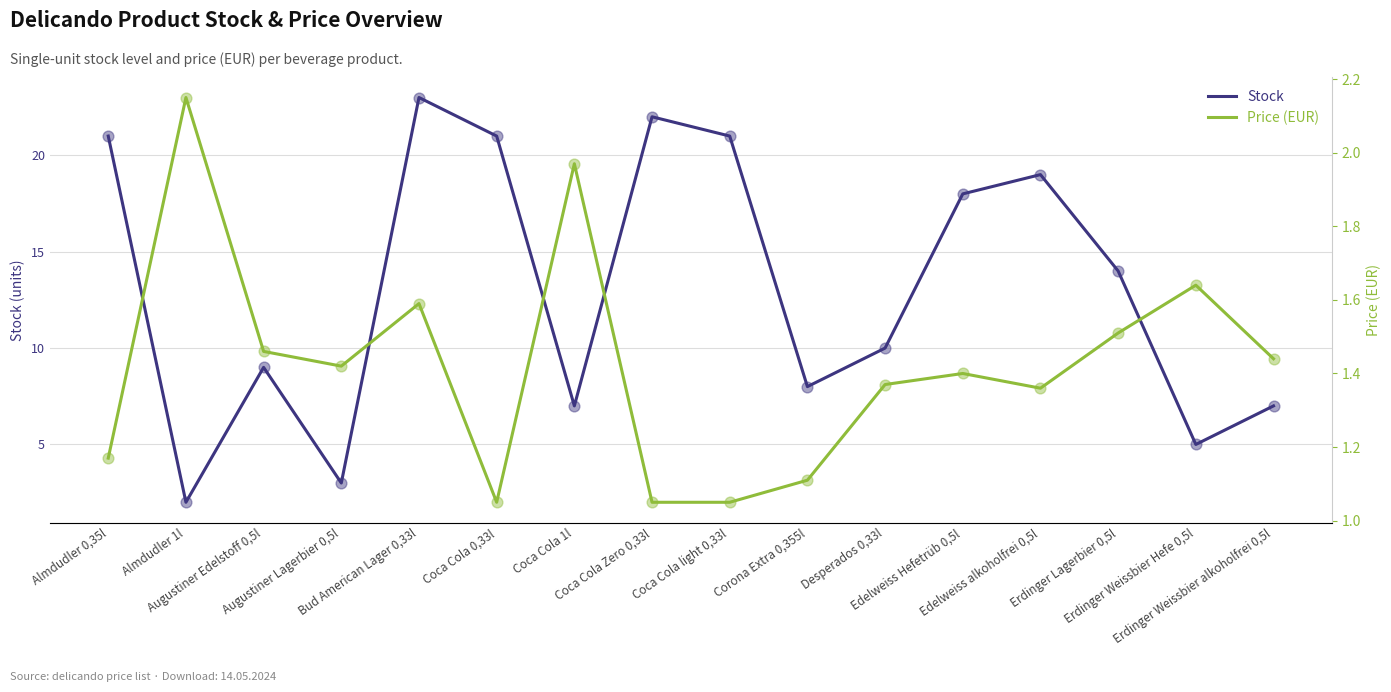

Which series has the widest spread of Y values?

Stock